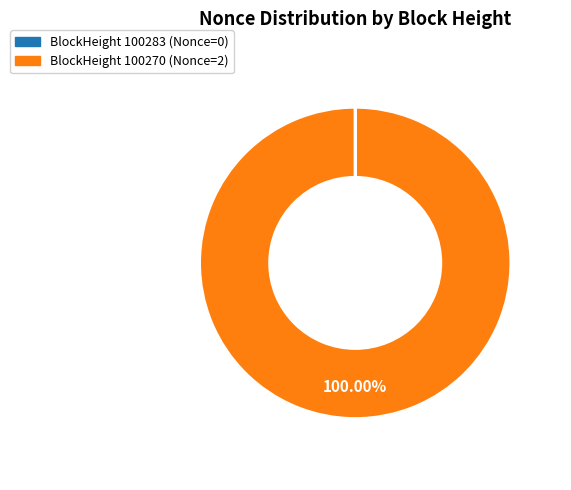

Which slice is the largest?

BlockHeight 100270 (Nonce=2)